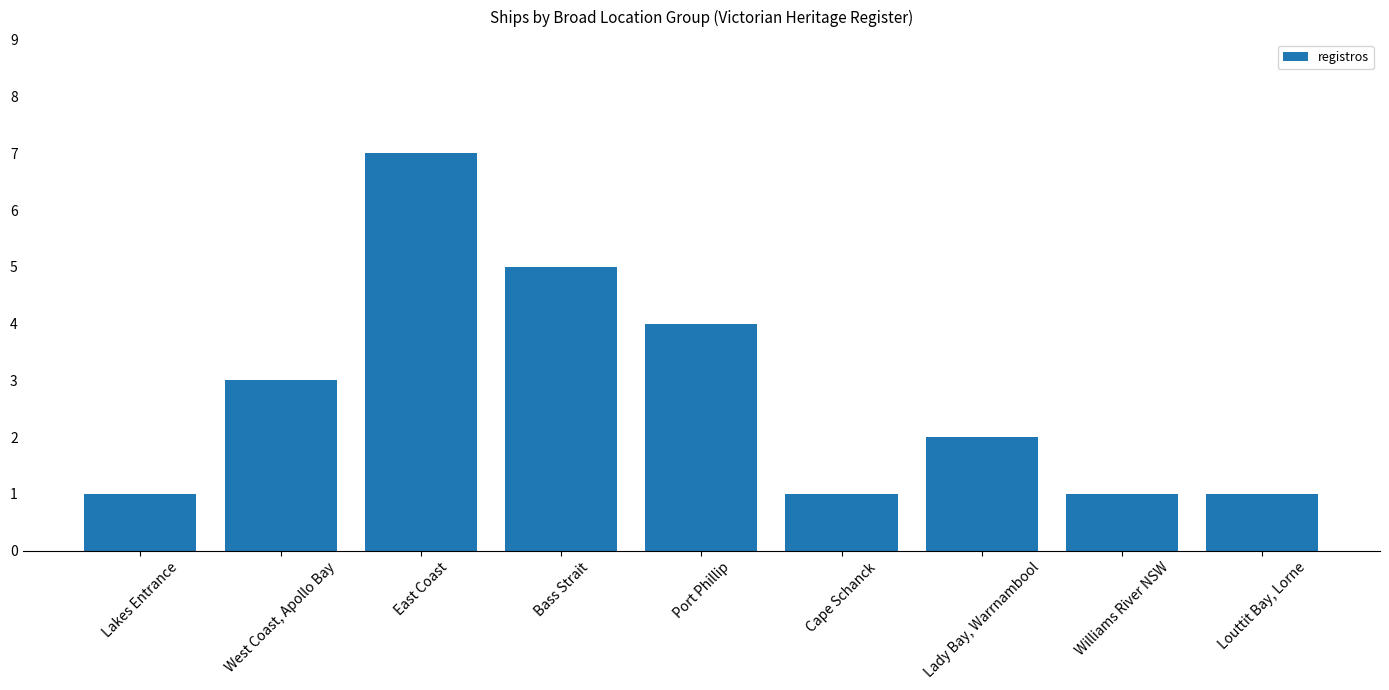

What is the difference between the second highest and second lowest values?

4